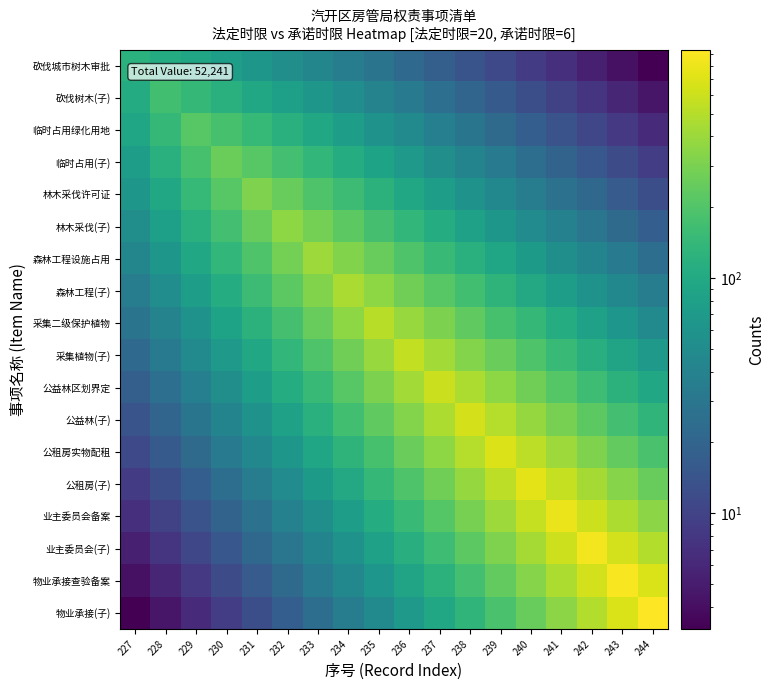

Which series has the largest range (max minus min)?

物业承接(子)